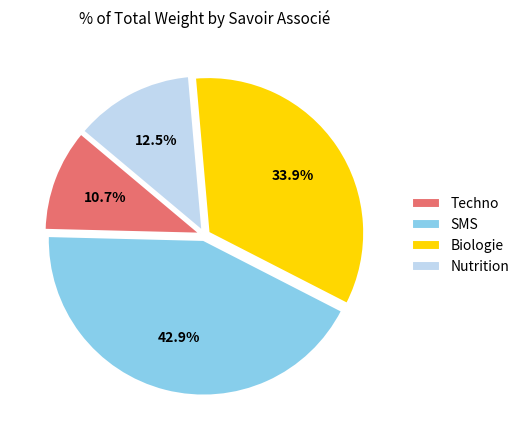

Is the sum of Biologie and Techno greater than half?

No